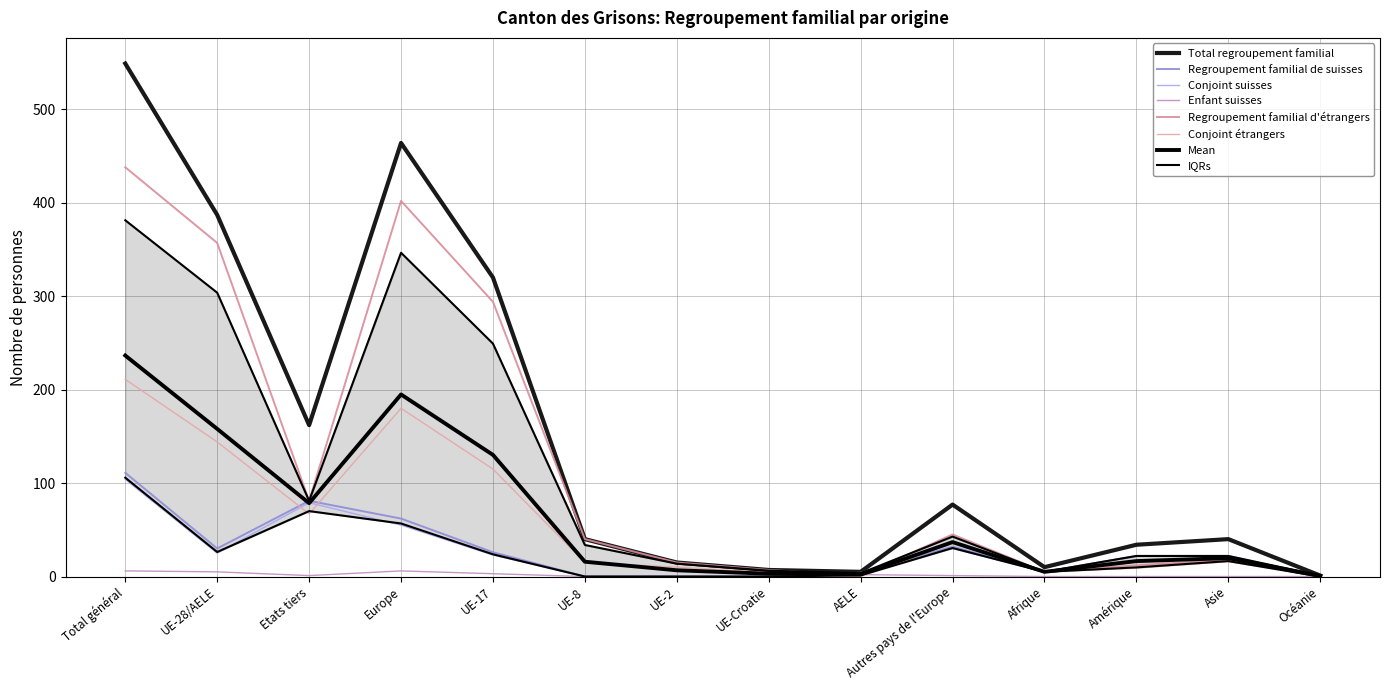

What is the label of the 3rd point from the left?

Etats tiers